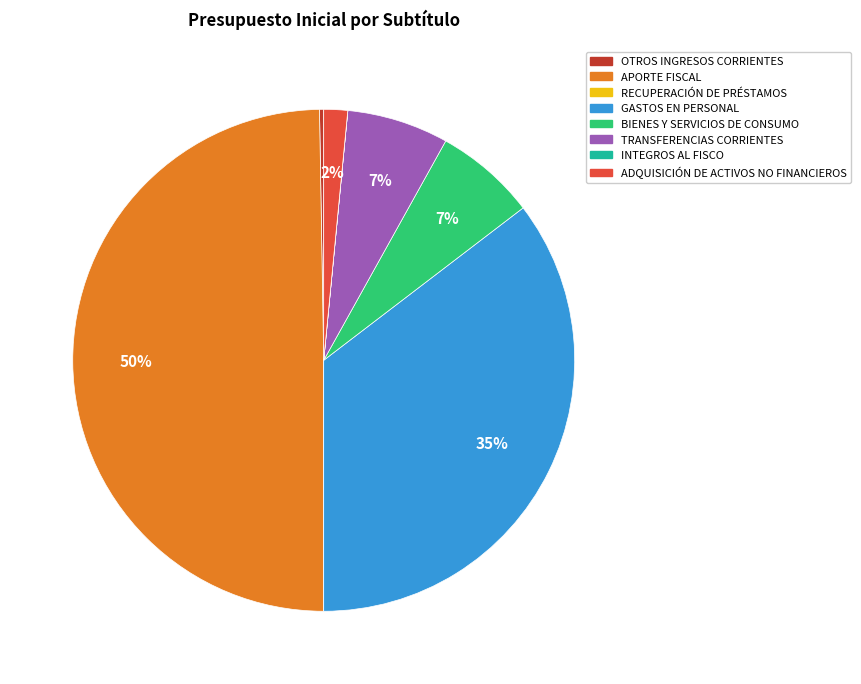

Is it true that BIENES Y SERVICIOS DE CONSUMO is 7% of the pie?

True